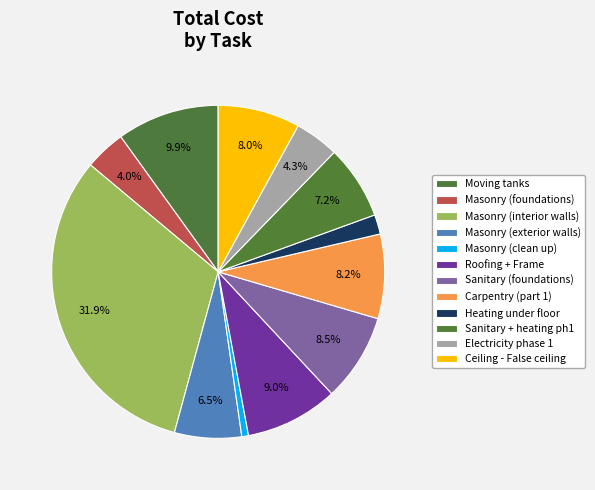

To the nearest percent, what is the average slice percentage?

8%